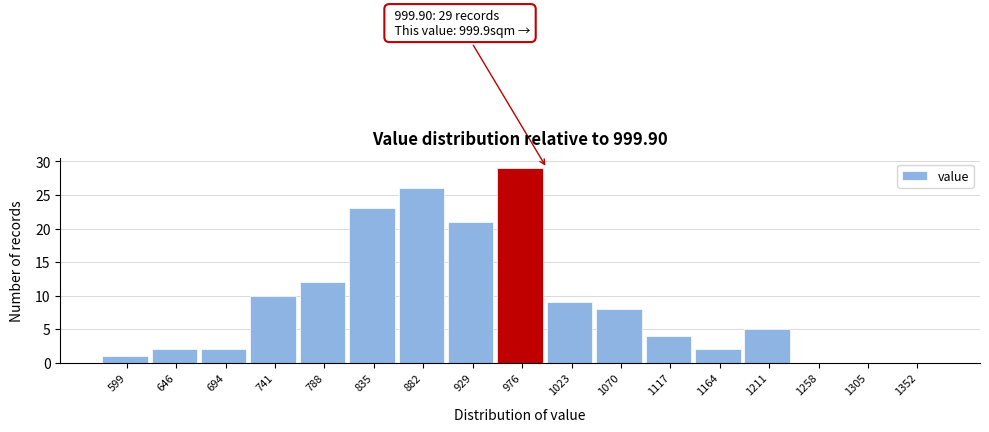

Reading left to right, transcribe all the data shown in this chart.

599=1	646=2	694=2	741=10	788=12	835=23	882=26	929=21	976=29	1023=9	1070=8	1117=4	1164=2	1211=5	1258=0	1305=0	1352=0